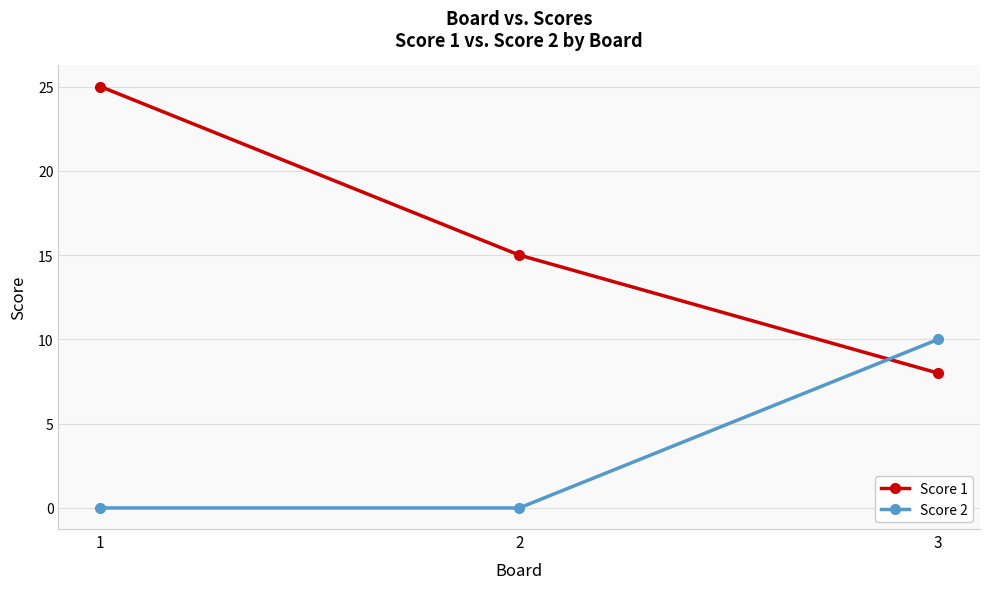

What is the approximate value of Score 2 at 3, to the nearest 5?

10